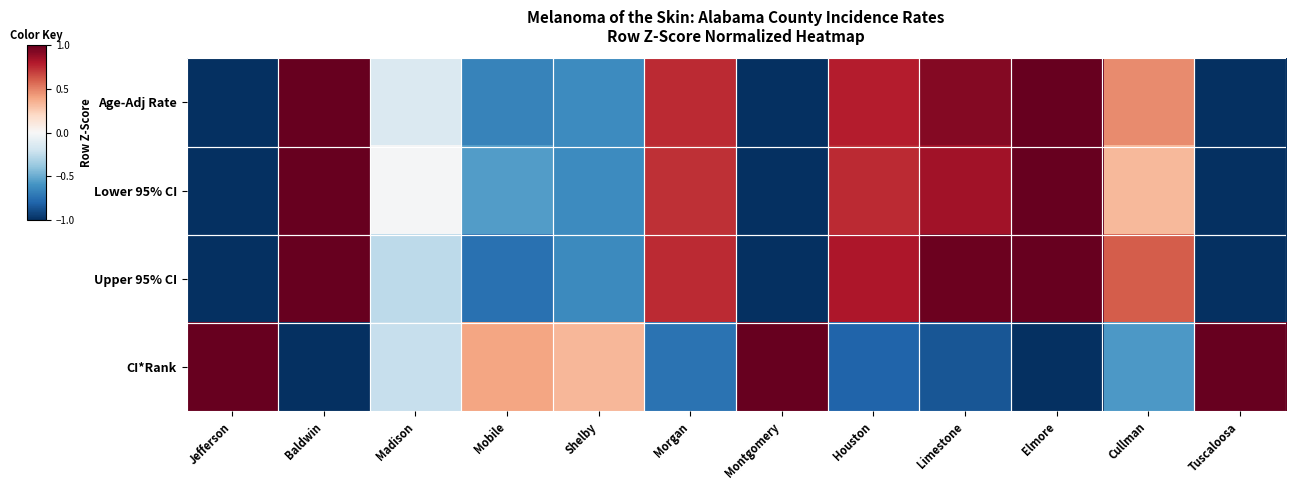

At how many categories does at least one series exceed 0?

11